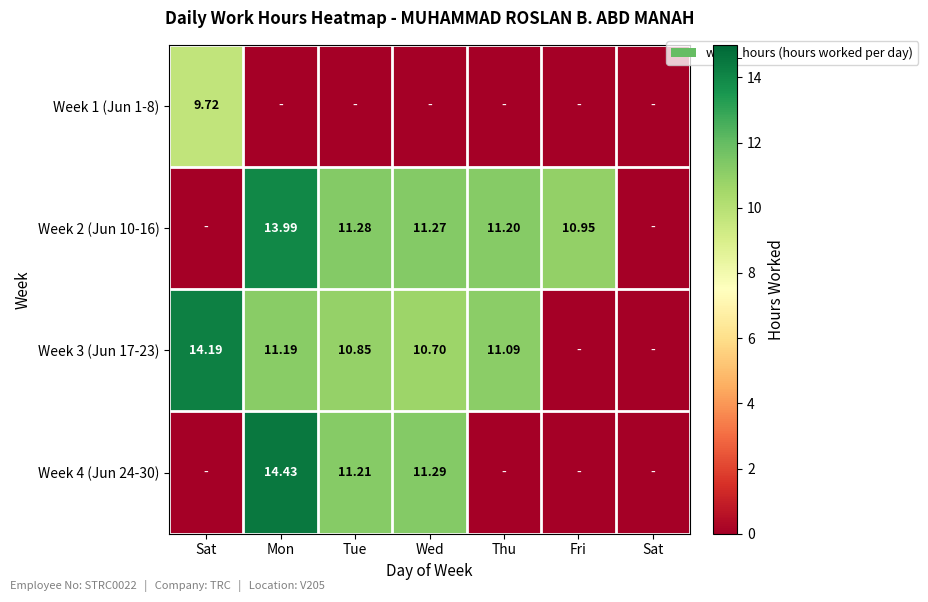

Rank the series by their maximum value, from highest to lowest.

Week 4 (Jun 24-30), Week 3 (Jun 17-23), Week 2 (Jun 10-16), Week 1 (Jun 1-8)